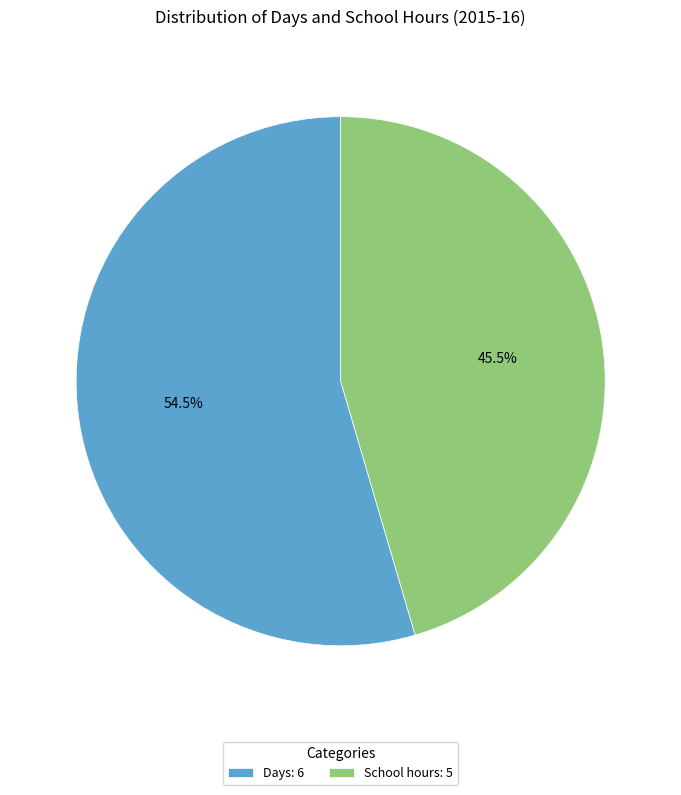

Count the number of slices in the pie.

2